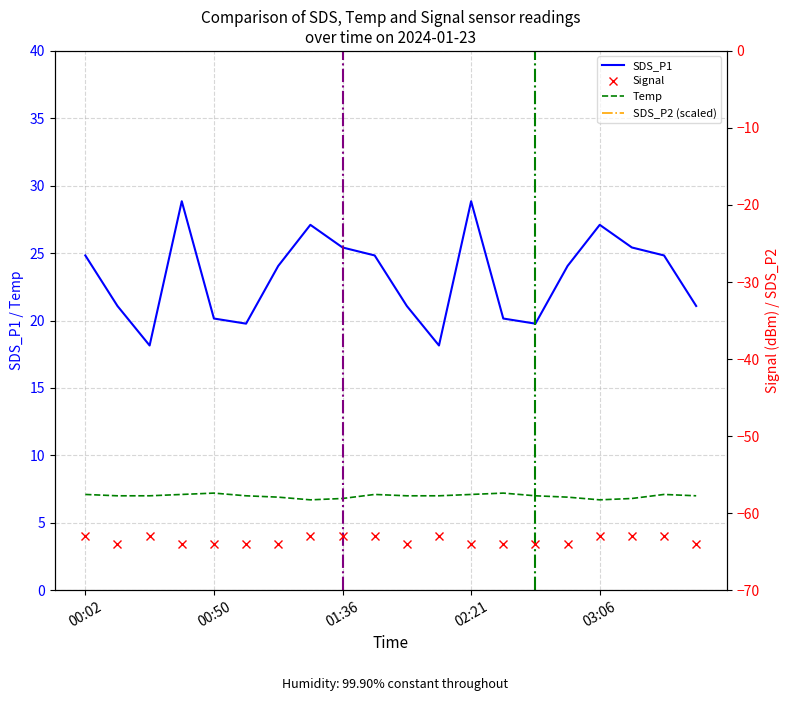

At 00:26, list the series in order from smallest to largest.

Signal, Temp, SDS_P1, SDS_P2